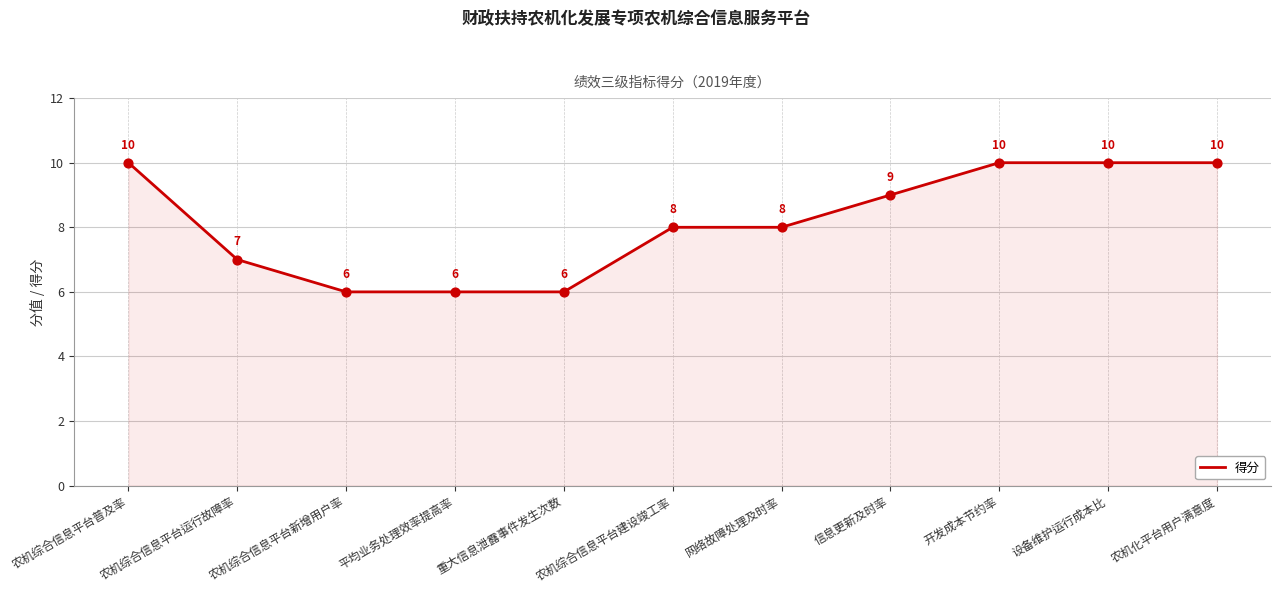

Which has a higher value, 信息更新及时率 or 农机综合信息平台运行故障率?

信息更新及时率